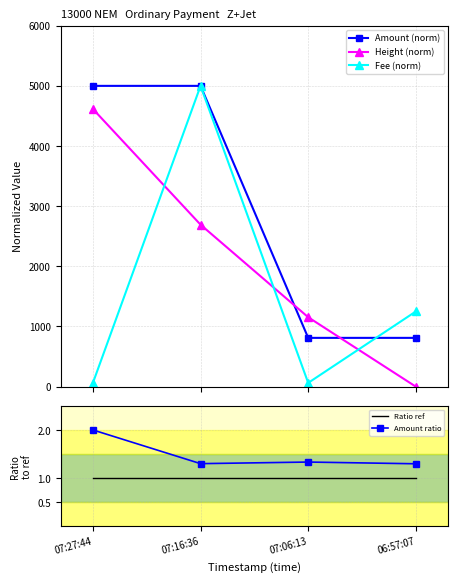

Rank the categories by Amount (norm) value from highest to lowest.

07:16:36, 07:27:44, 06:57:07, 07:06:13